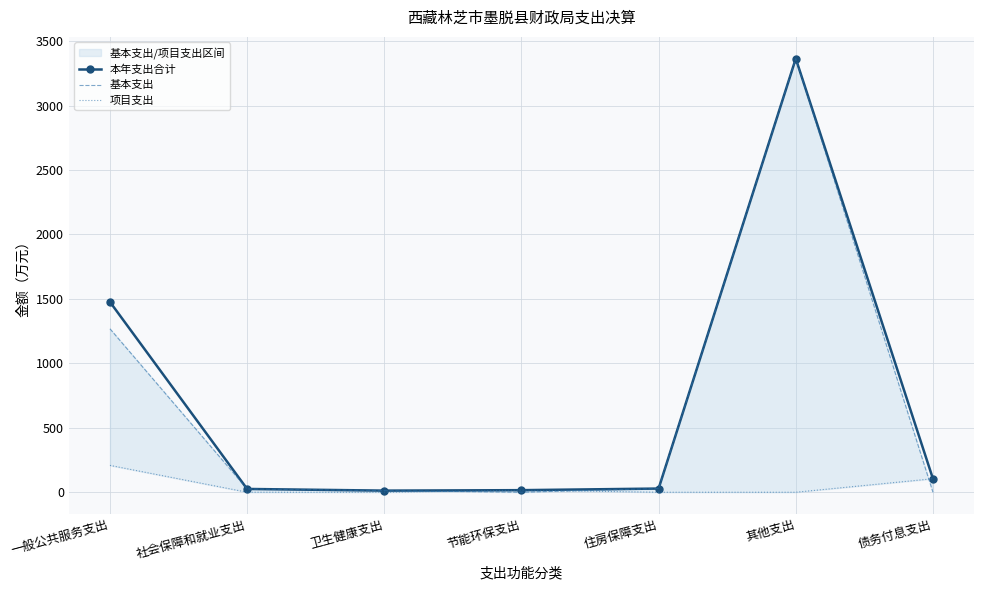

What are all the series names shown in the legend?

本年支出合计, 基本支出, 项目支出